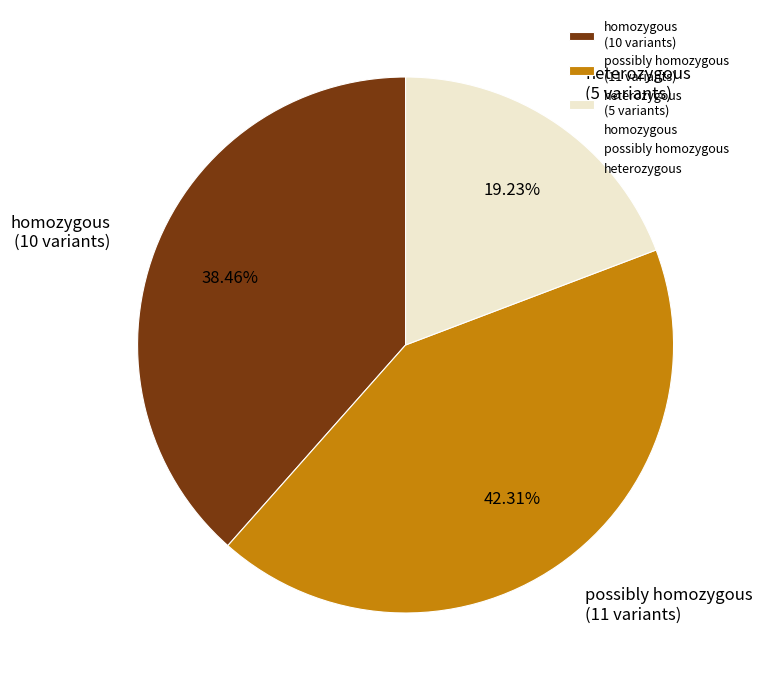

How many slices are in this pie chart?

3